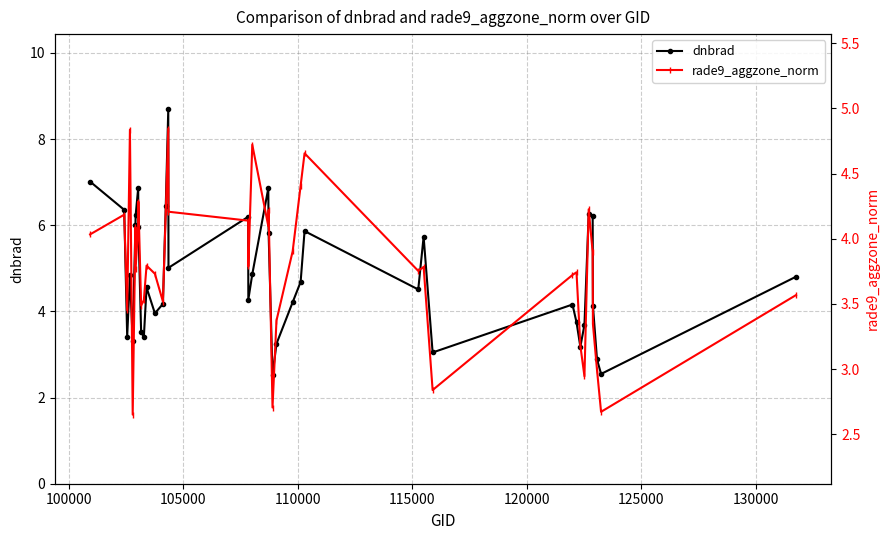

Which series has the widest spread of values?

dnbrad